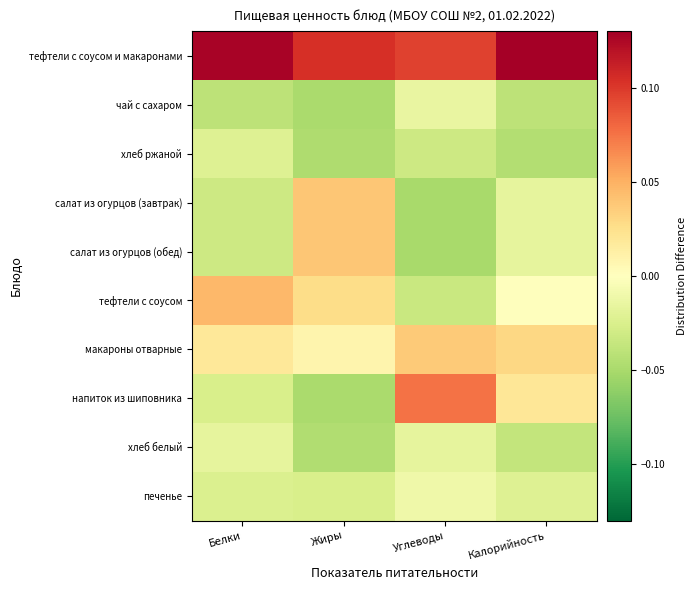

Which label corresponds to the largest value in the chart?

Калорийность